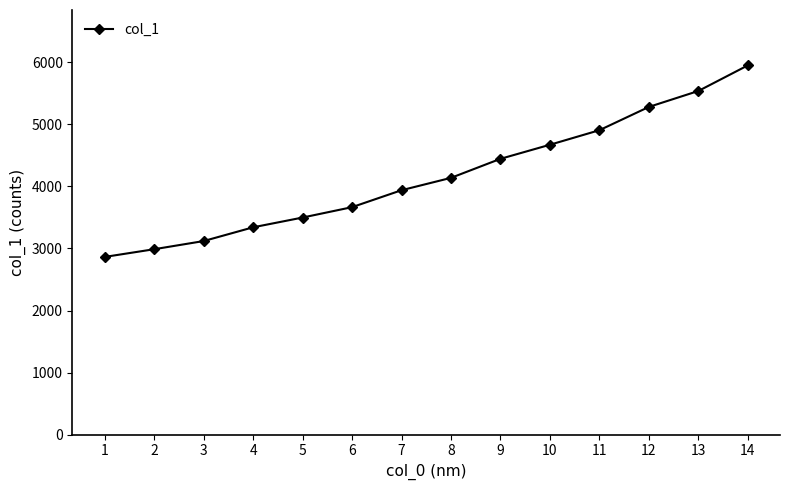

What is the value of the 13th point from the left?

5540.3